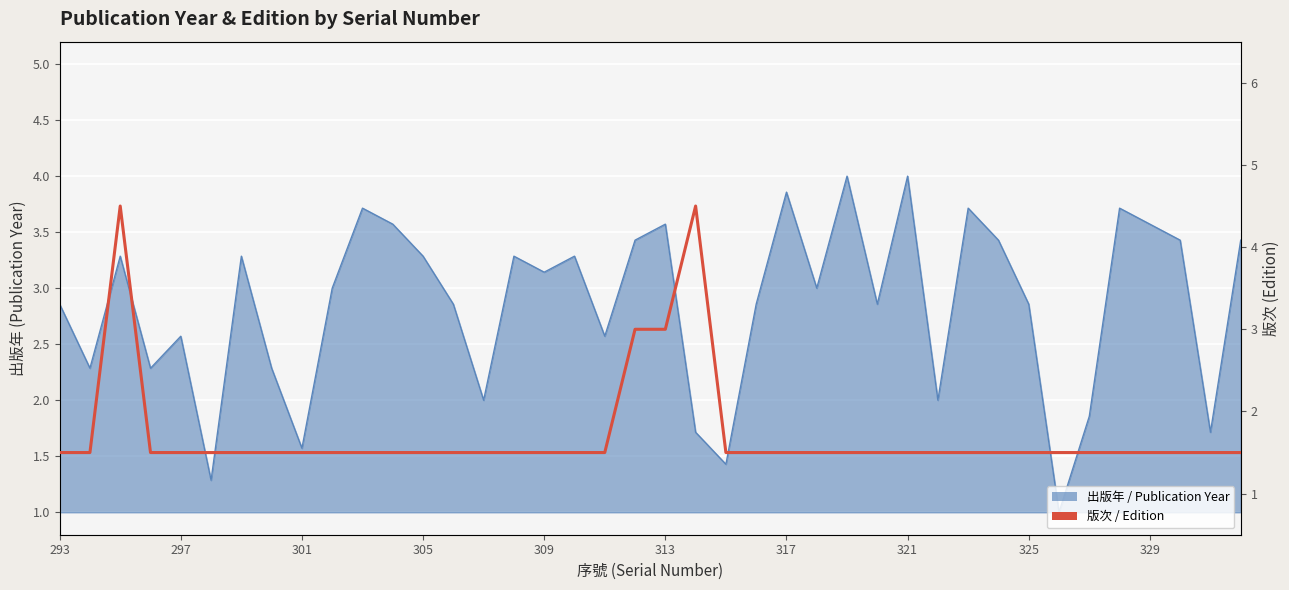

What is the greatest value displayed?

4.5